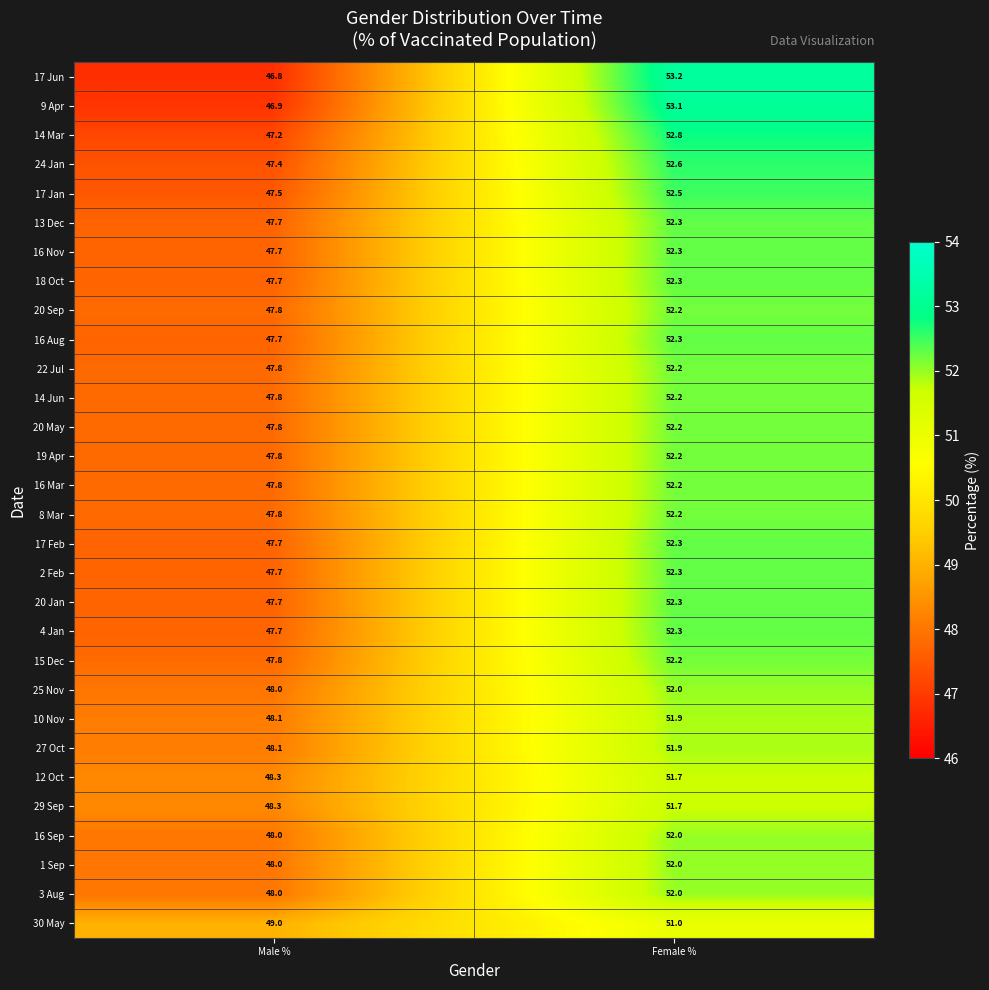

Where is 12 Oct nearest to the value 50?

Male %